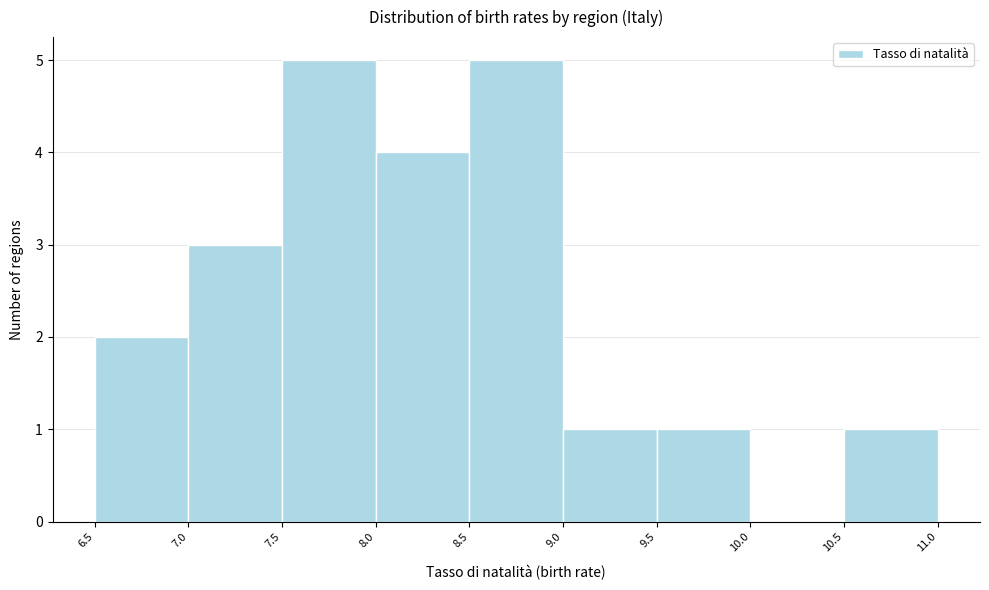

Reading left to right, transcribe this chart: for each bar, give the range it covers on the x-axis and its height. The values are not printed on the chart, so give them approximately, as read against the axis.

6.5 to 7.0: 2
7.0 to 7.5: 3
7.5 to 8.0: 5
8.0 to 8.5: 4
8.5 to 9.0: 5
9.0 to 9.5: 1
9.5 to 10.0: 1
10.0 to 10.5: 0
10.5 to 11.0: 1